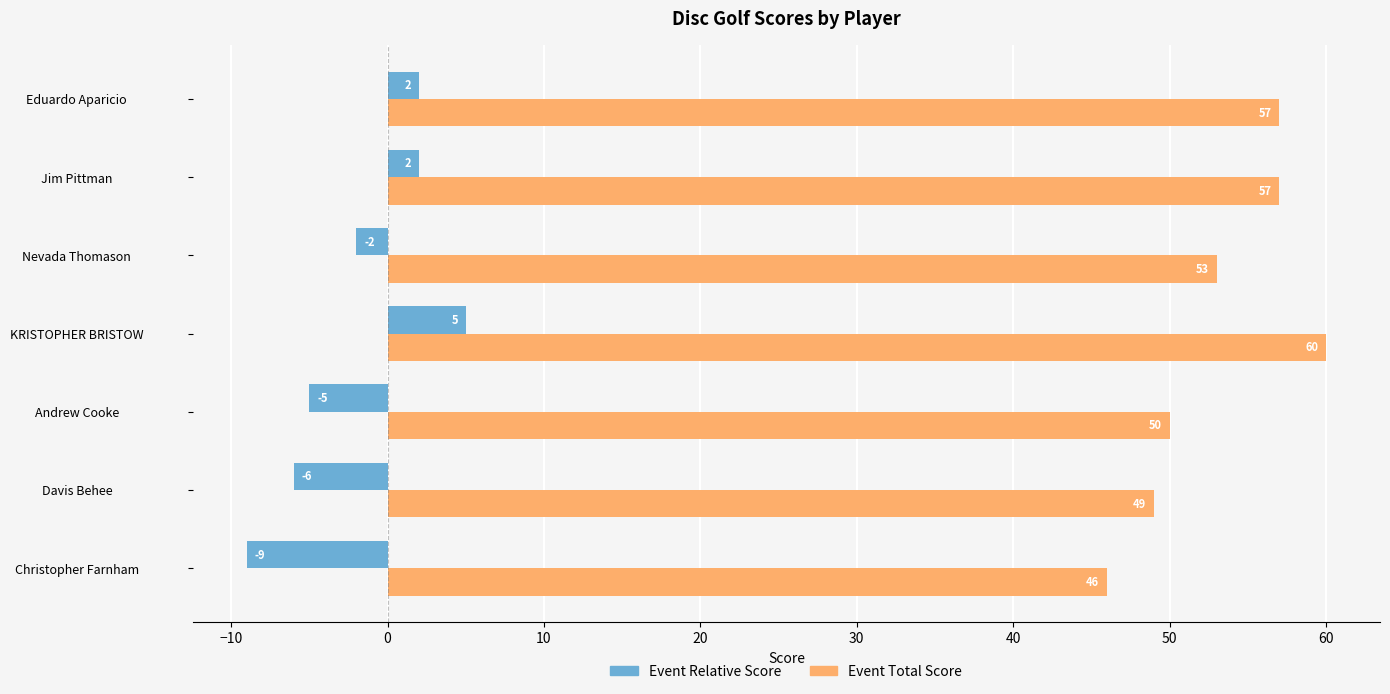

At how many categories does at least one series exceed 8?

7